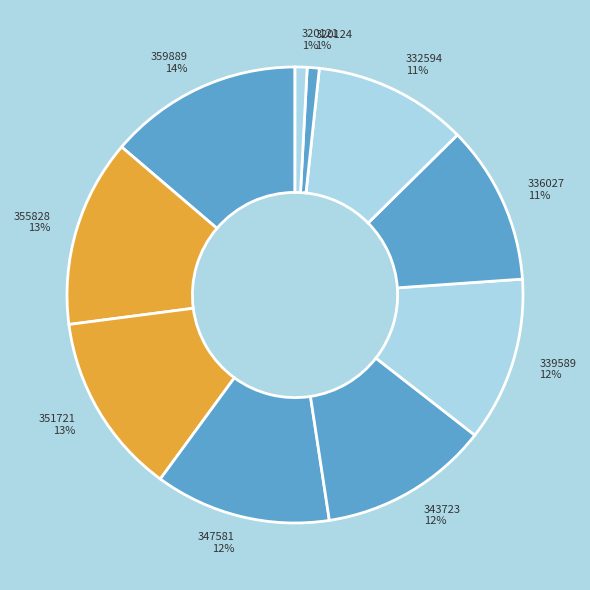

Is 355828 the majority of the pie?

No